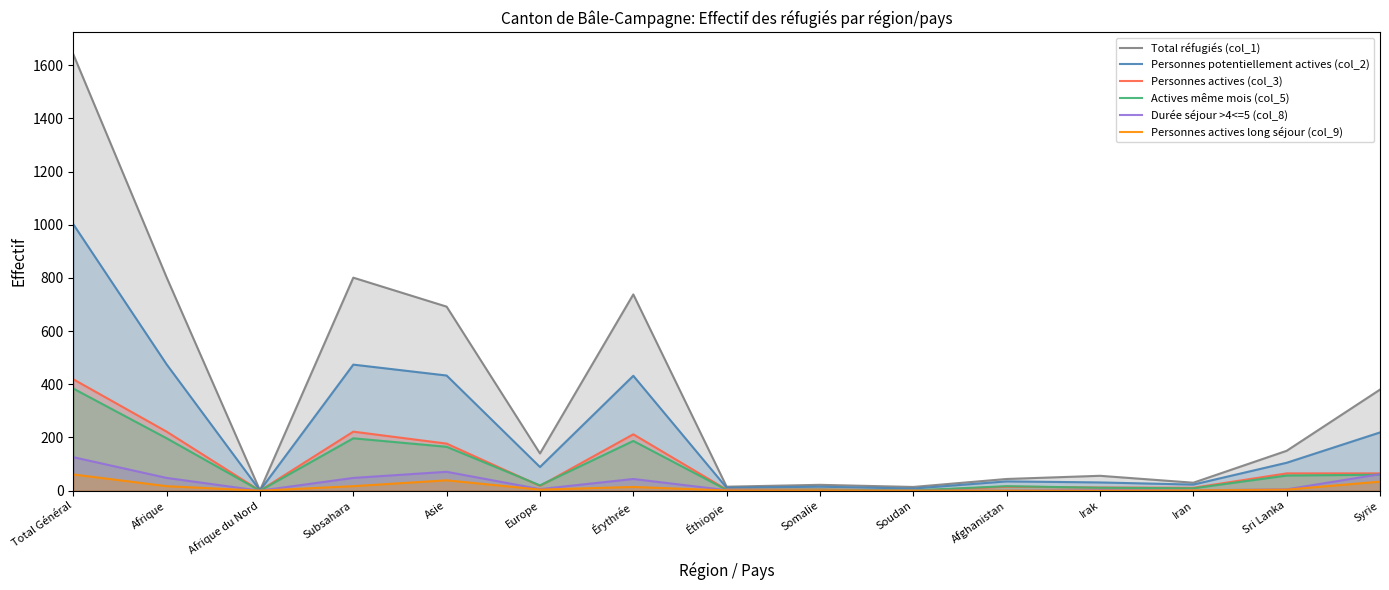

True or false: Personnes potentiellement actives (col_2) and Personnes actives (col_3) intersect in this chart.

False